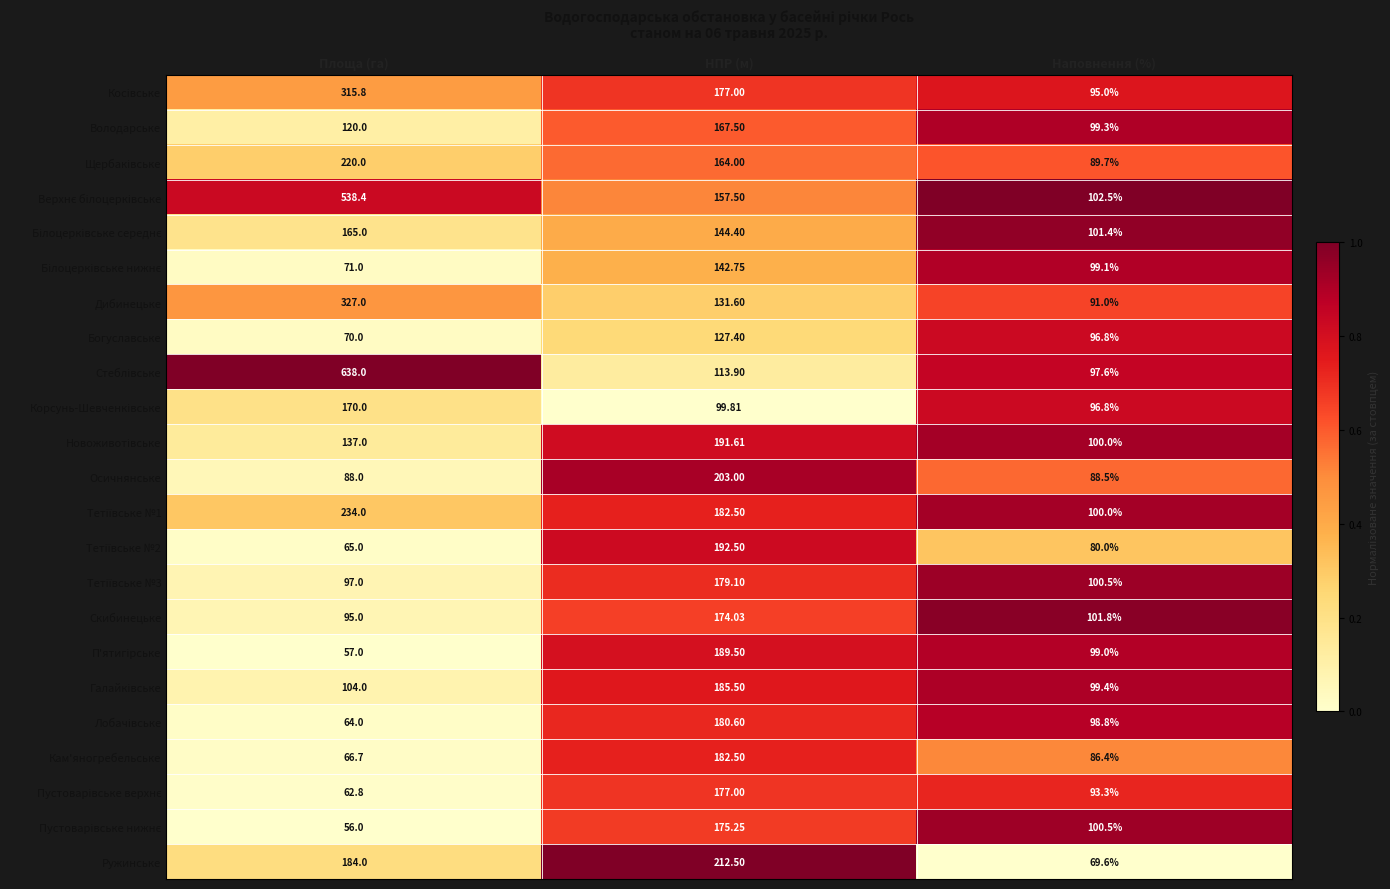

Which label corresponds to the smallest value in the chart?

Площа (га)